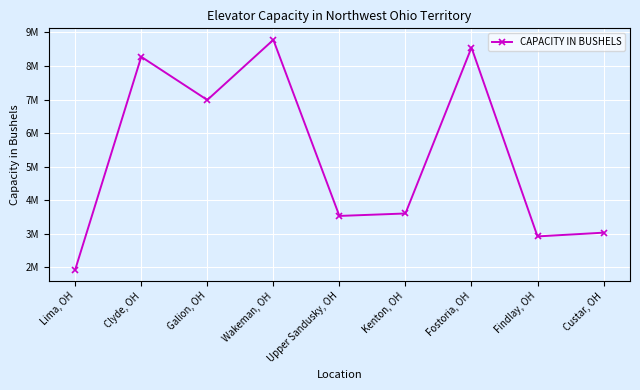

Does the chart have visible grid lines?

Yes